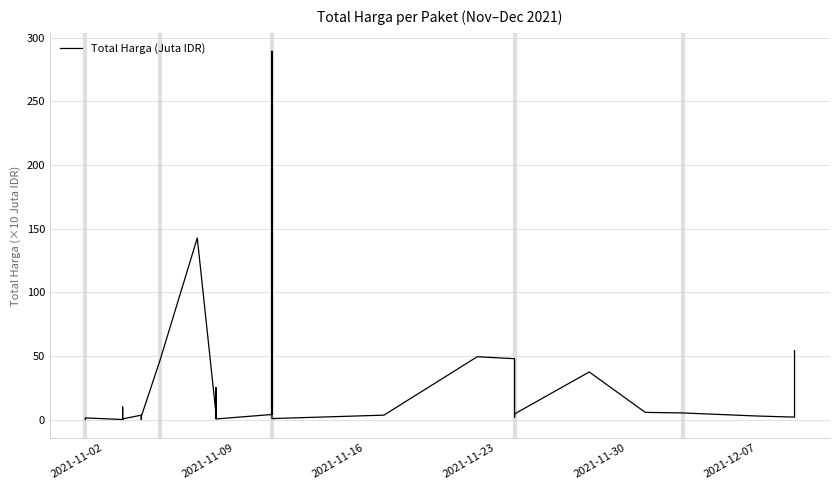

How many data points are less than 2?

16